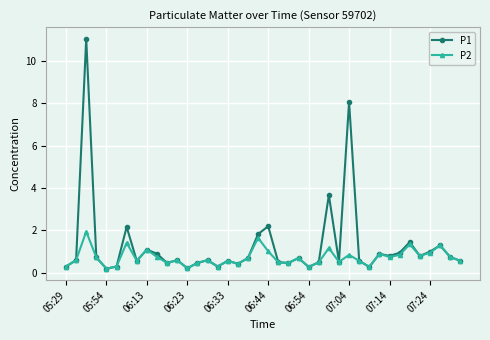

At how many categories does at least one series exceed 10?

1